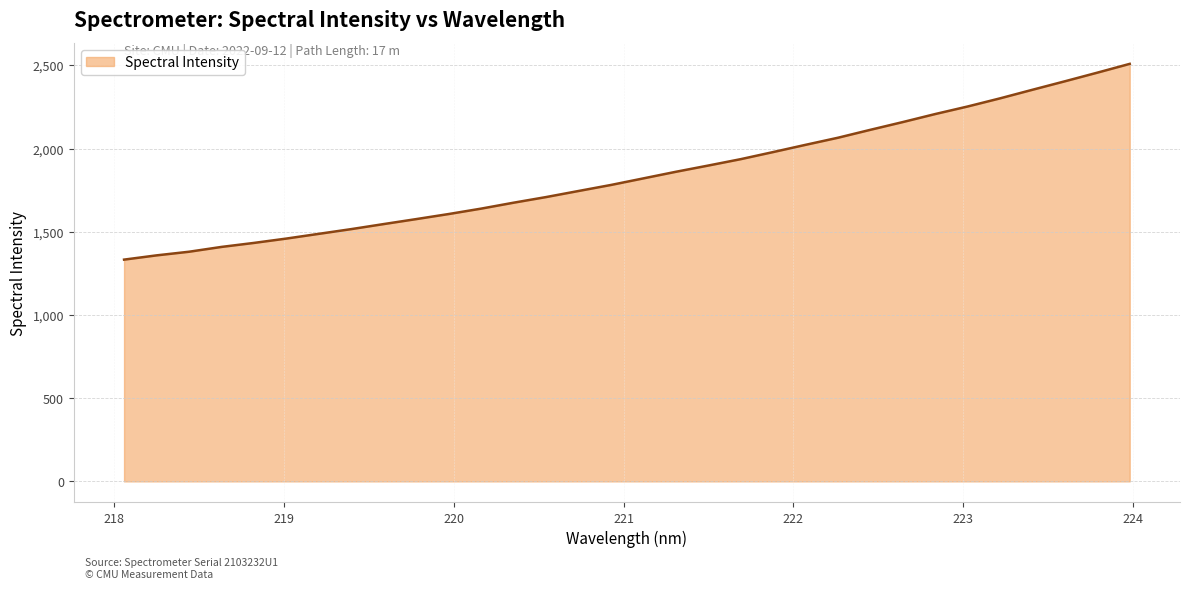

What is the smallest value displayed?

1332.9